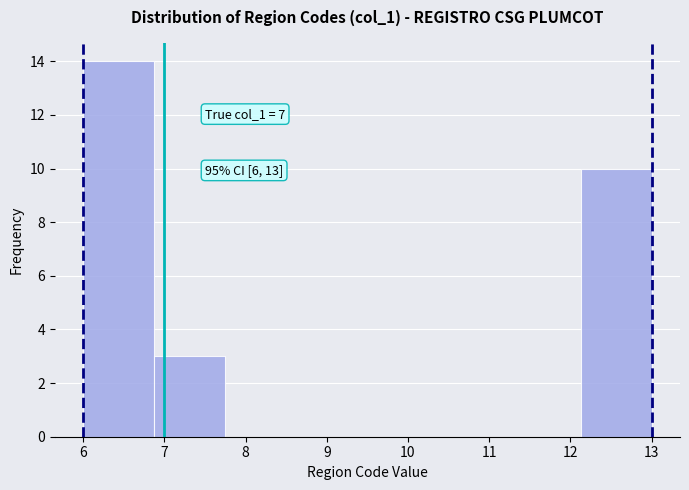

Which range on the x-axis has the tallest bar?

6.0 to 6.9